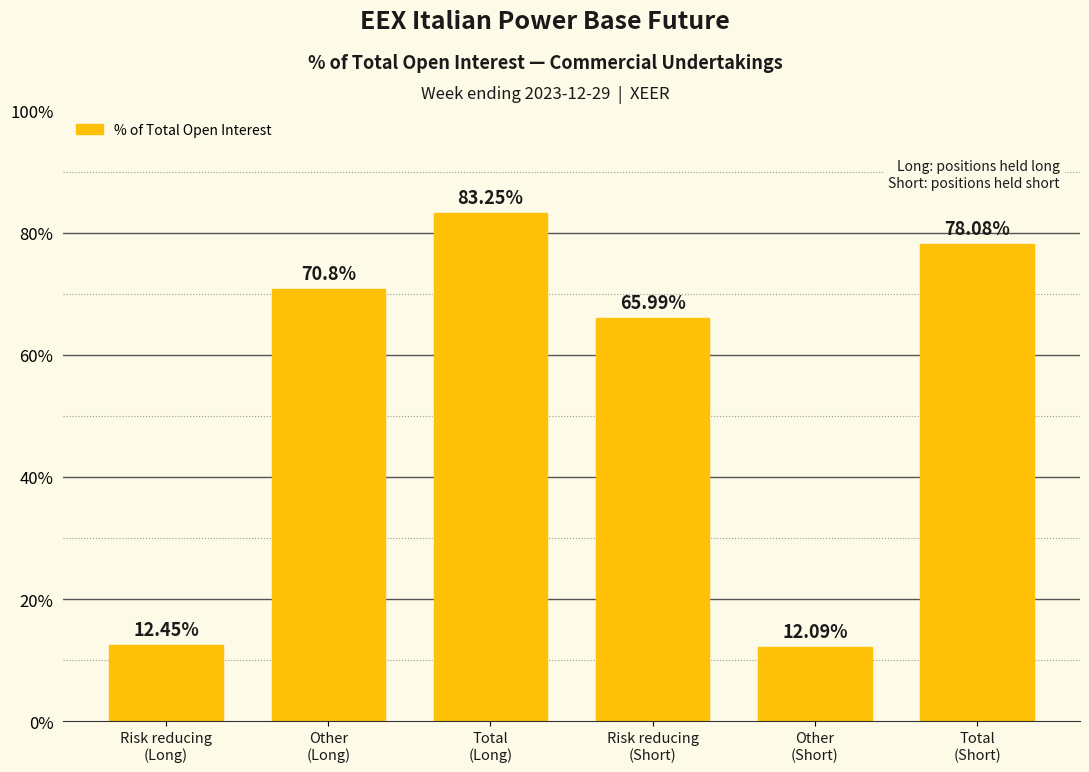

What is the average value?

53.8